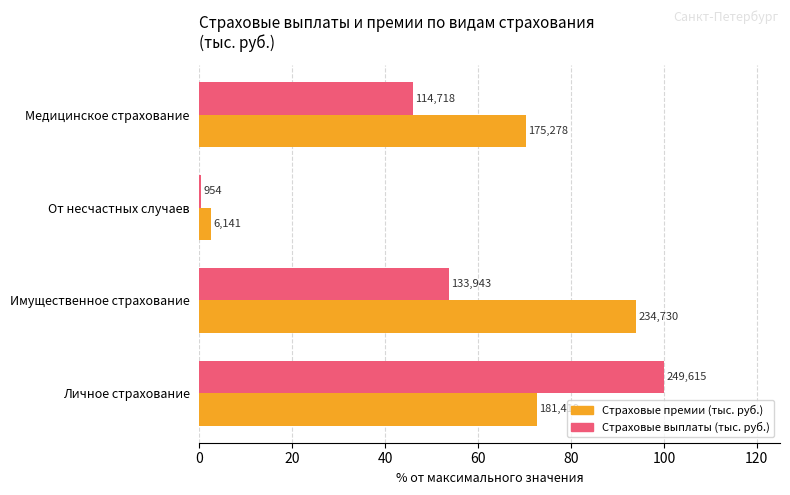

What are all the series names shown in the legend?

Страховые премии (тыс. руб.), Страховые выплаты (тыс. руб.)